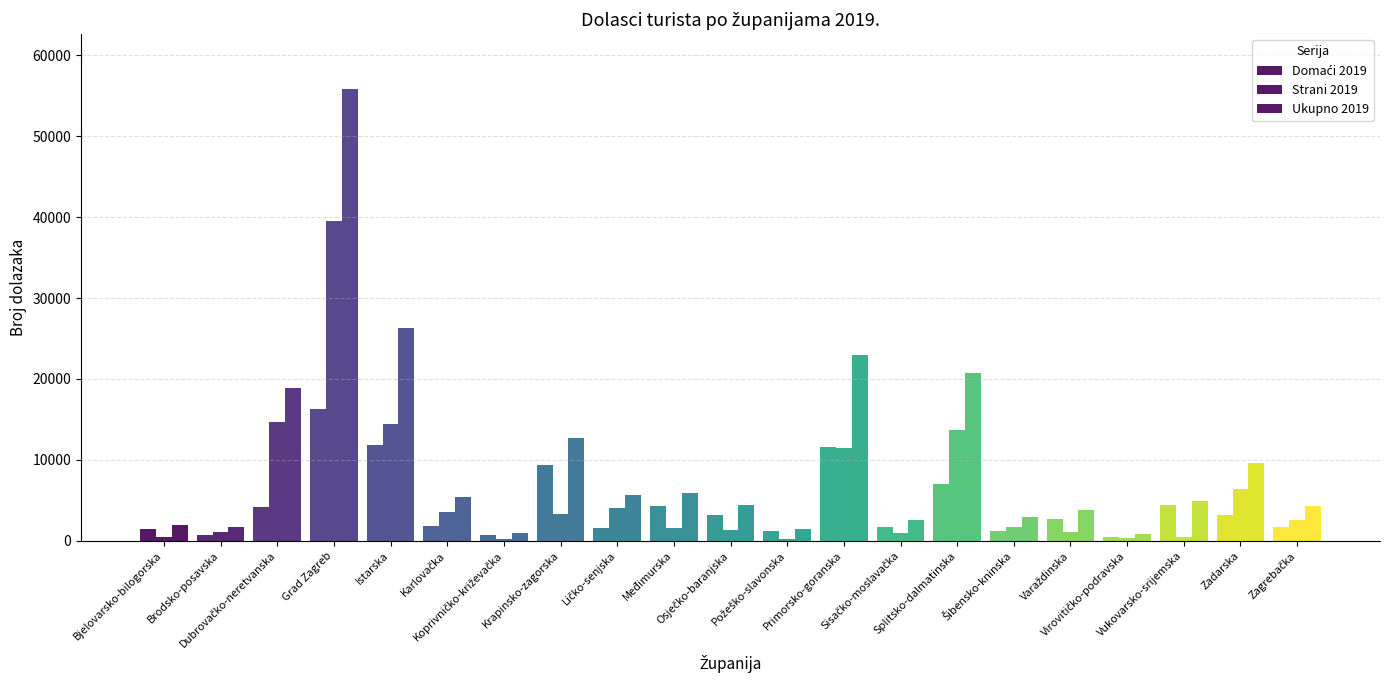

Count the number of categories in the chart.

21